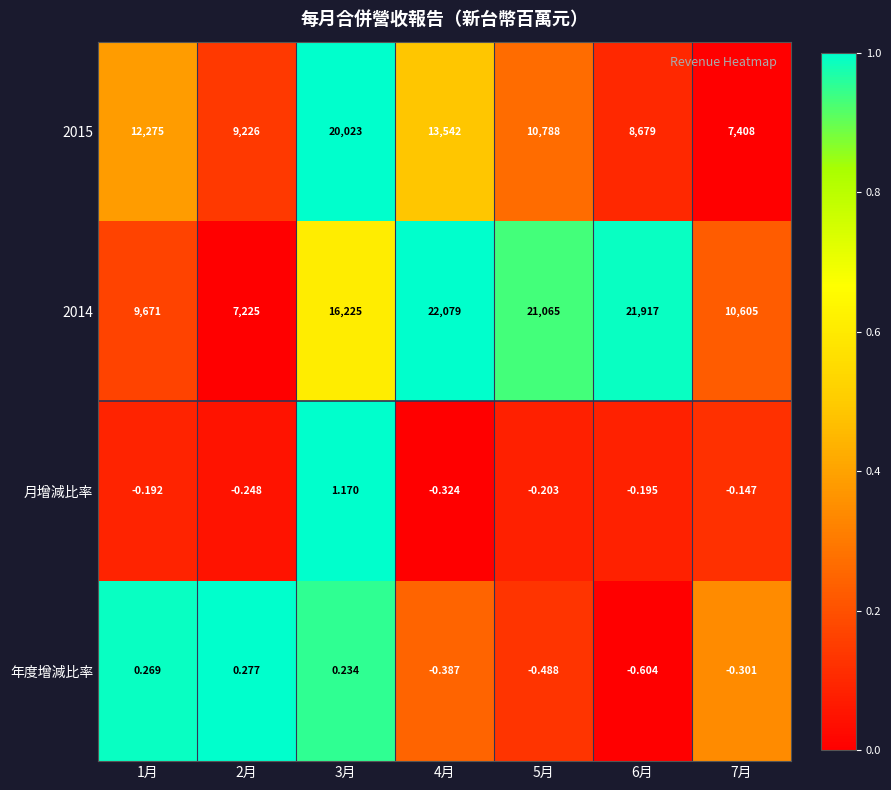

Is the value of 月增減比率 at 5月 greater than the value of 2015 at 2月?

No